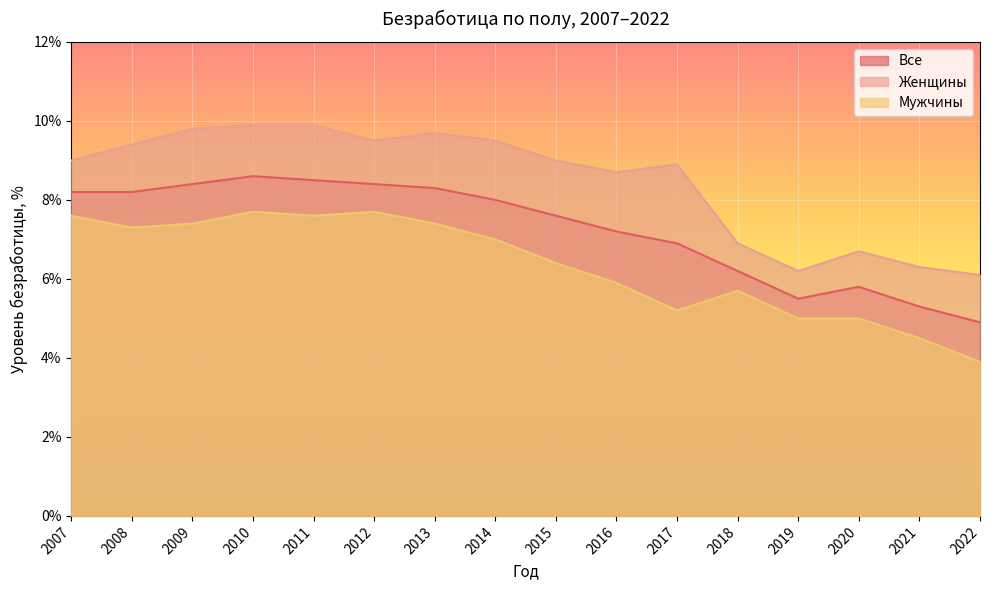

True or false: Все and Женщины intersect in this chart.

False